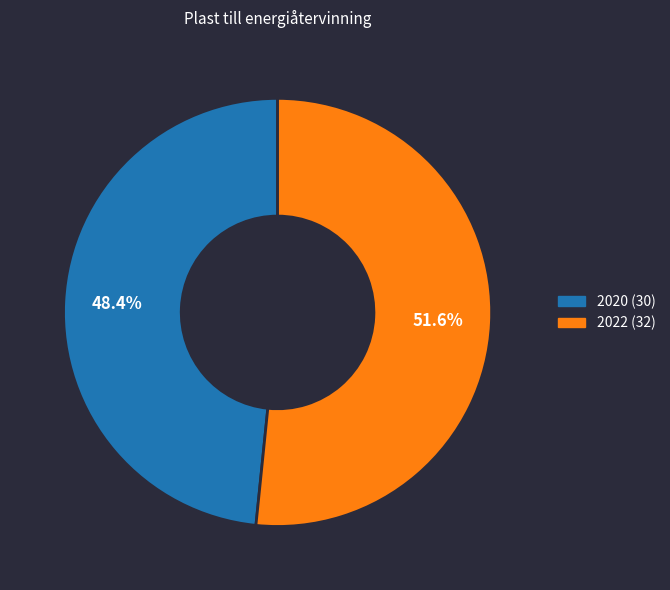

Which has a higher value, 2020 or 2022?

2022